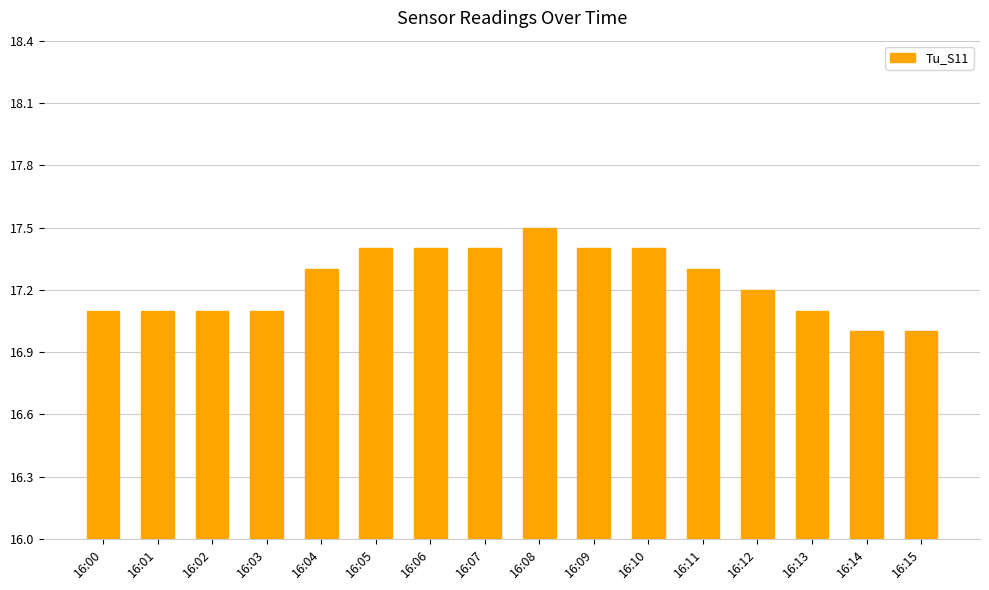

Count the values in the range 17 to 18.

16